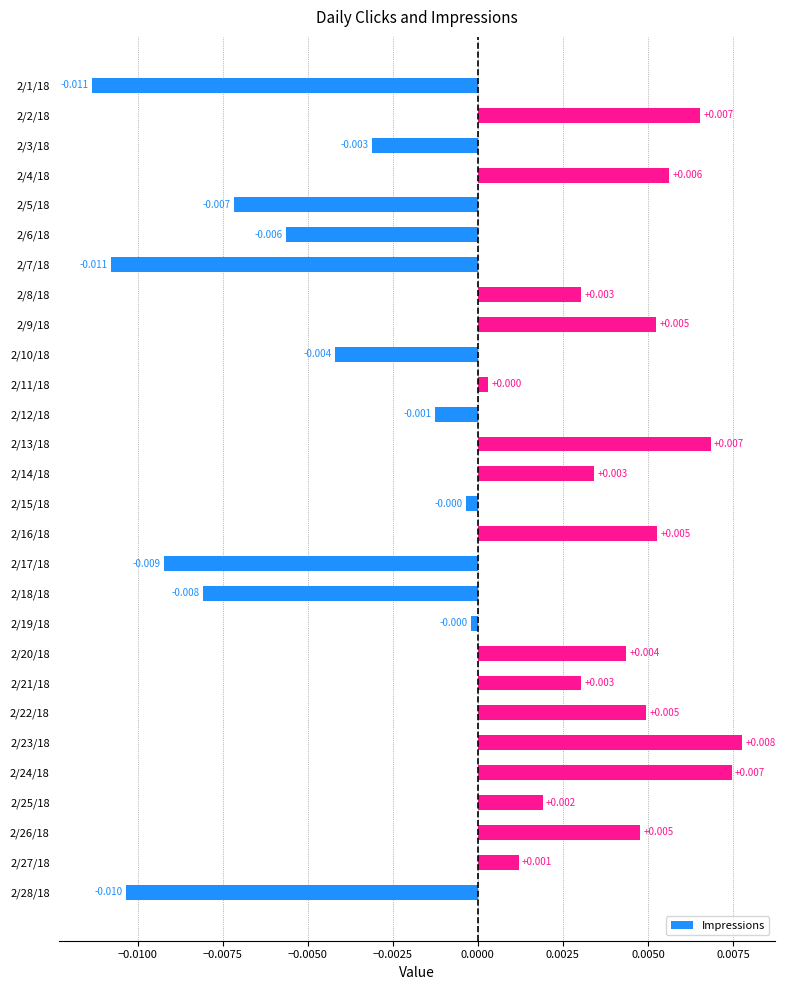

How many bars are there in total?

28